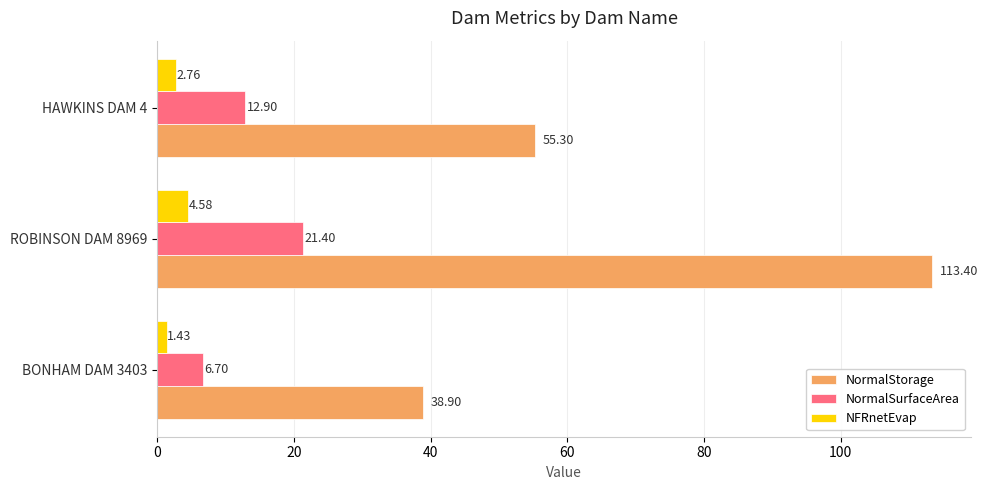

What is the difference between the second highest and minimum values in the NormalStorage series?

16.4